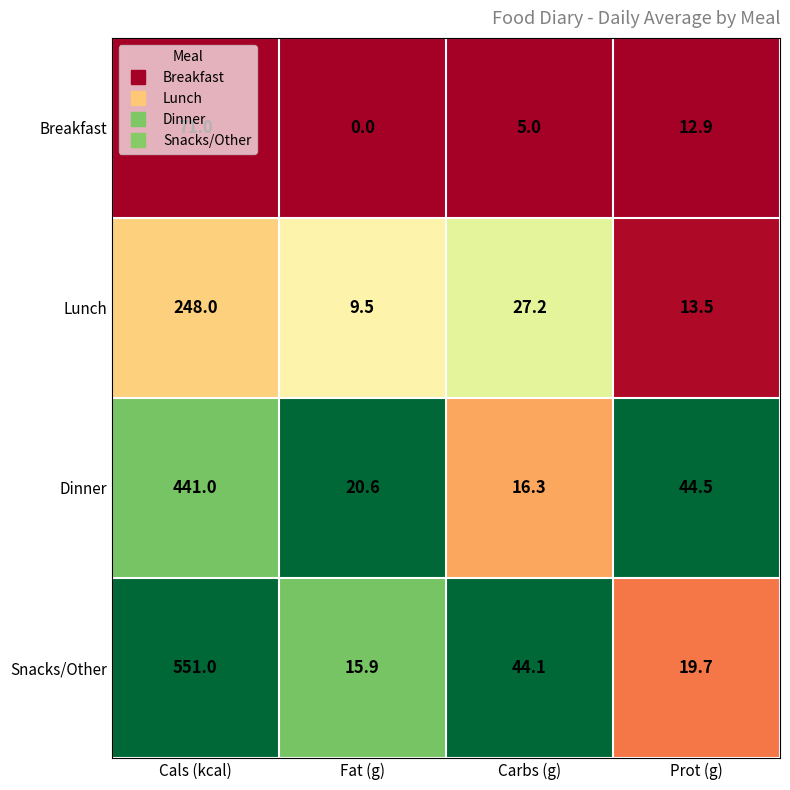

What is the difference between the Breakfast values at Cals (kcal) and Prot (g)?

58.1